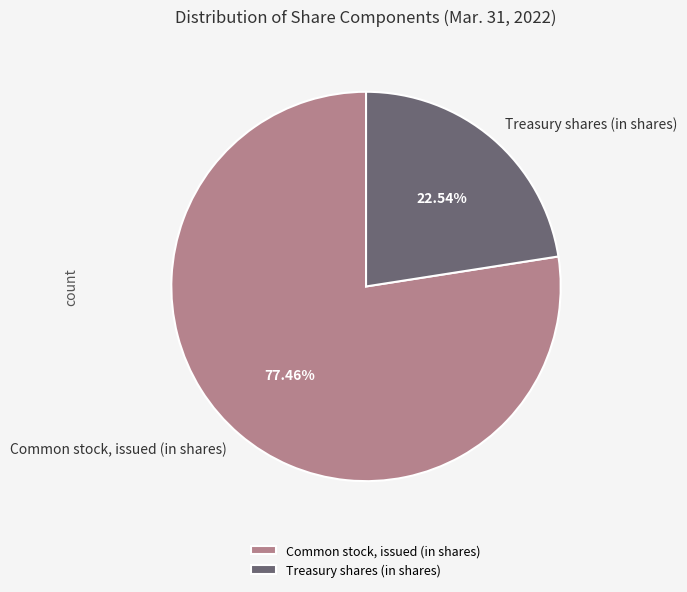

Between Treasury shares (in shares) and Common stock, issued (in shares), which is larger?

Common stock, issued (in shares)